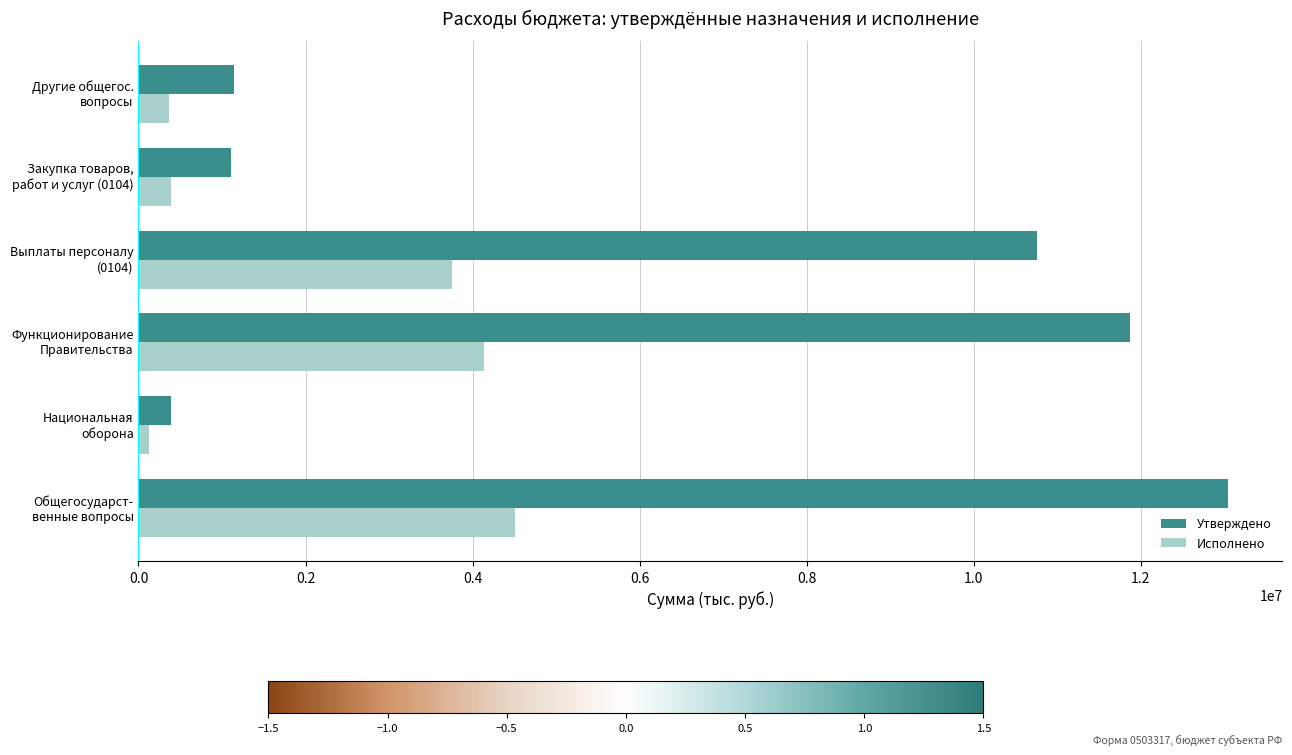

What is the highest value of the Утверждено series?

13043000.0